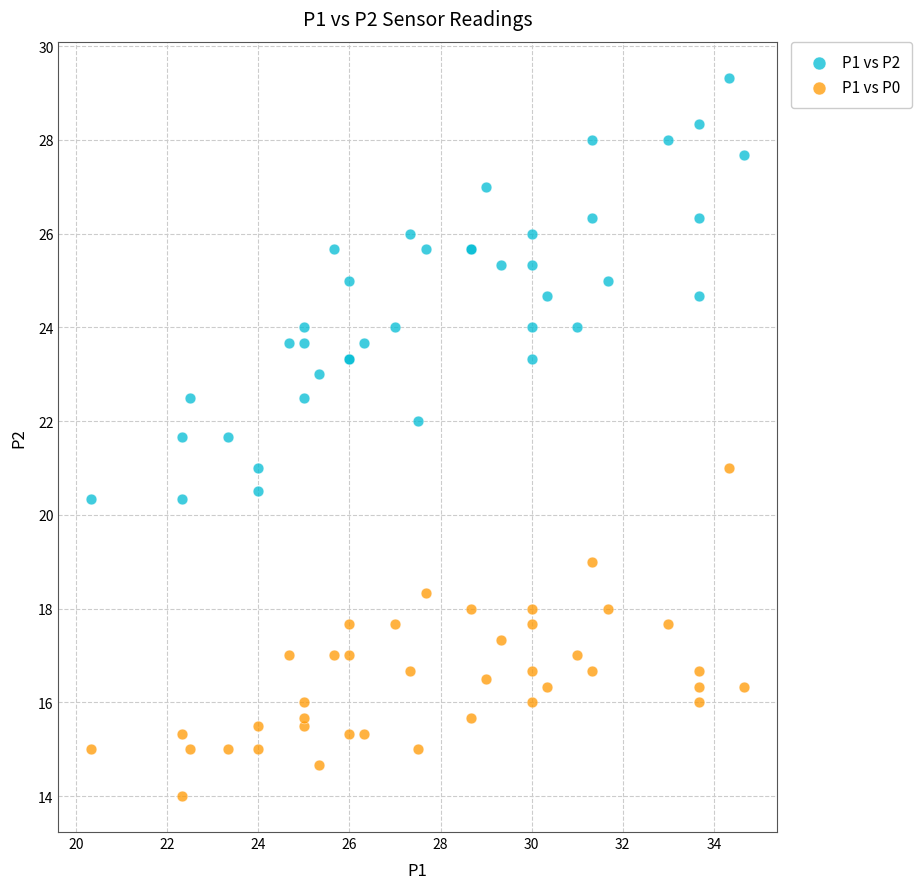

Which series has the widest spread of Y values?

P1 vs P2